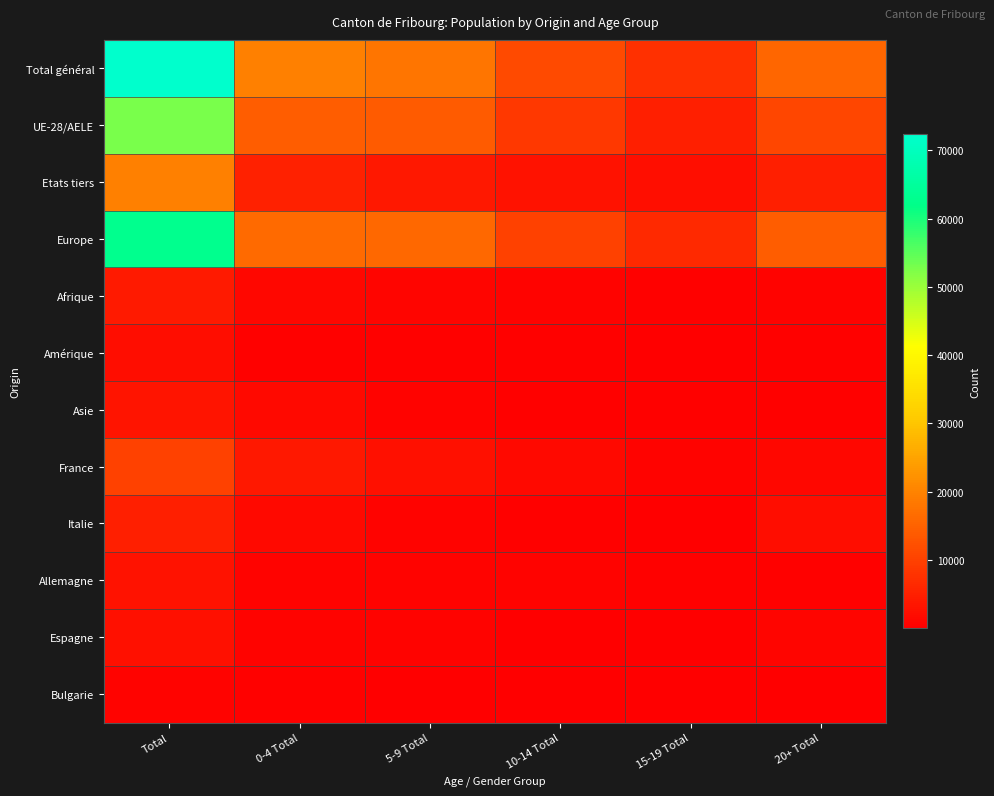

At how many categories does at least one series exceed 15611?

4